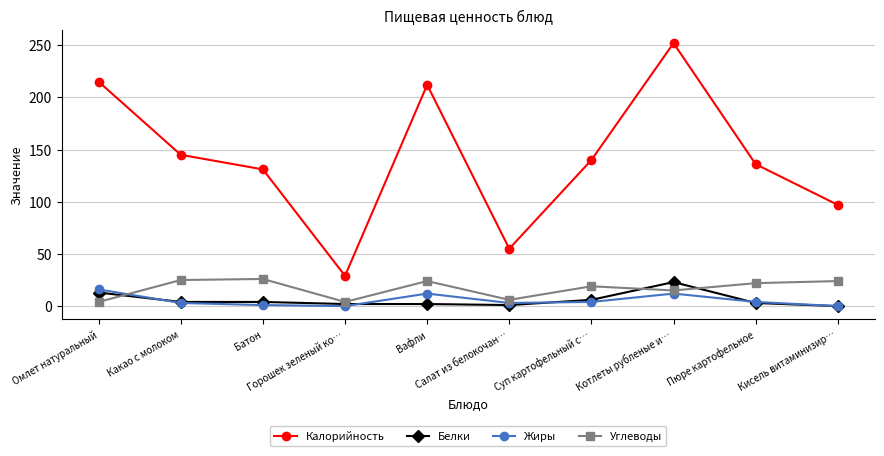

How many interior local valleys does the Калорийность series have?

2